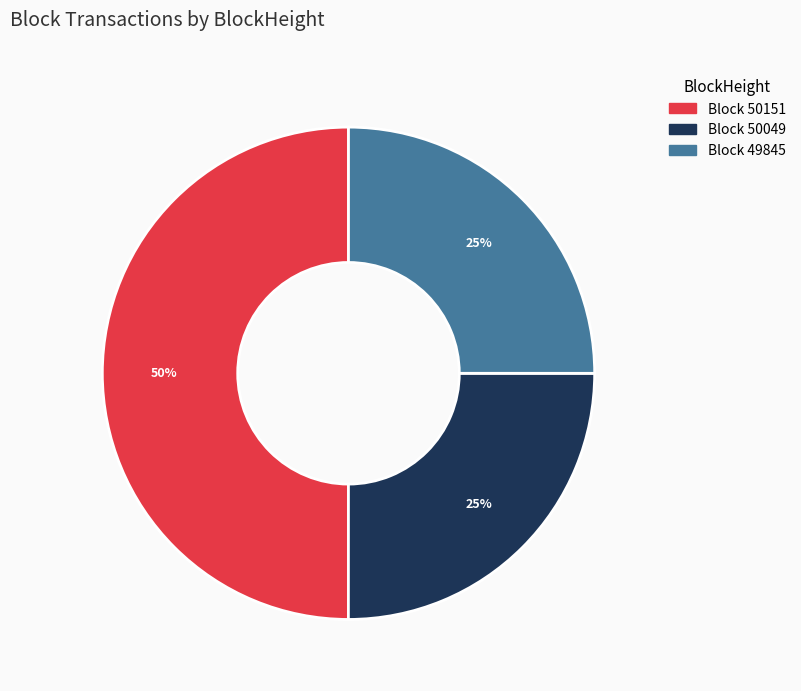

To the nearest percent, what is the average slice percentage?

33%